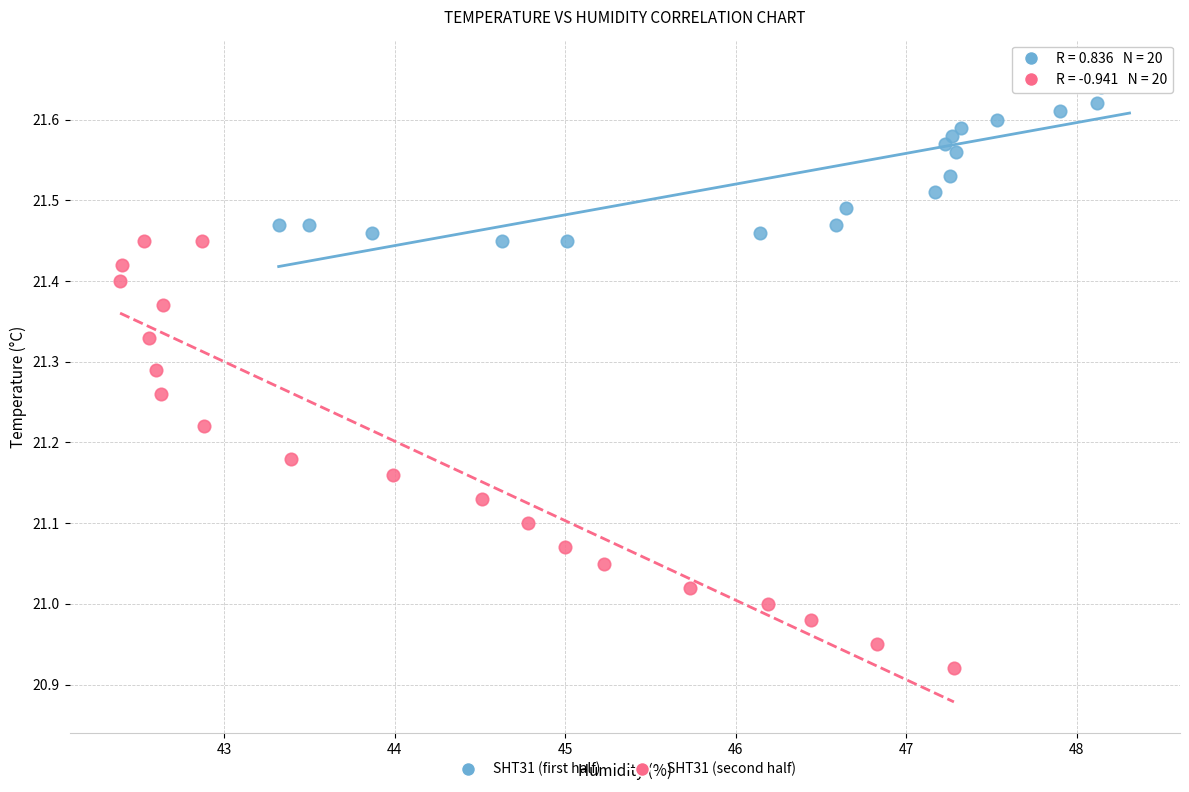

Which series has the largest Y range (max minus min)?

SHT31 (second half)